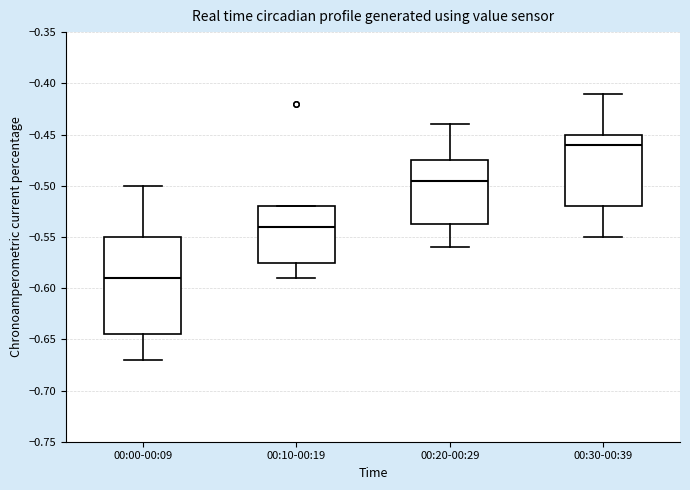

Reading left to right, read every box against the y-axis: the position of its median line, the range the box covers, and the ends of its whiskers. The values are not printed on the chart, so give them approximately, as read against the axis.

00:00-00:09: median -0.590, box -0.645 to -0.550, whiskers -0.670 to -0.500
00:10-00:19: median -0.540, box -0.575 to -0.520, whiskers -0.590 to -0.520
00:20-00:29: median -0.495, box -0.535 to -0.475, whiskers -0.560 to -0.440
00:30-00:39: median -0.460, box -0.520 to -0.450, whiskers -0.550 to -0.410